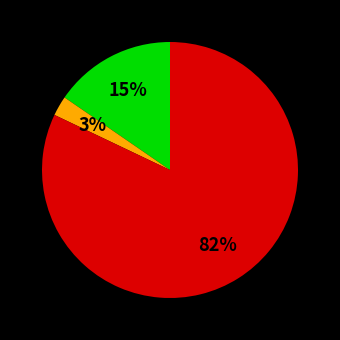

To the nearest percent, what is the average slice percentage?

33%